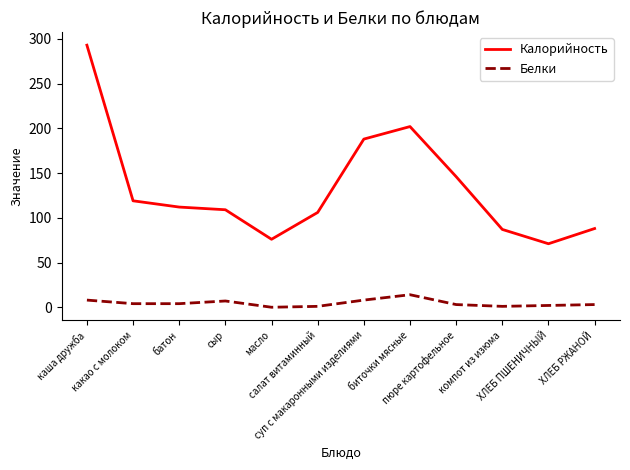

What position from the right is масло?

8